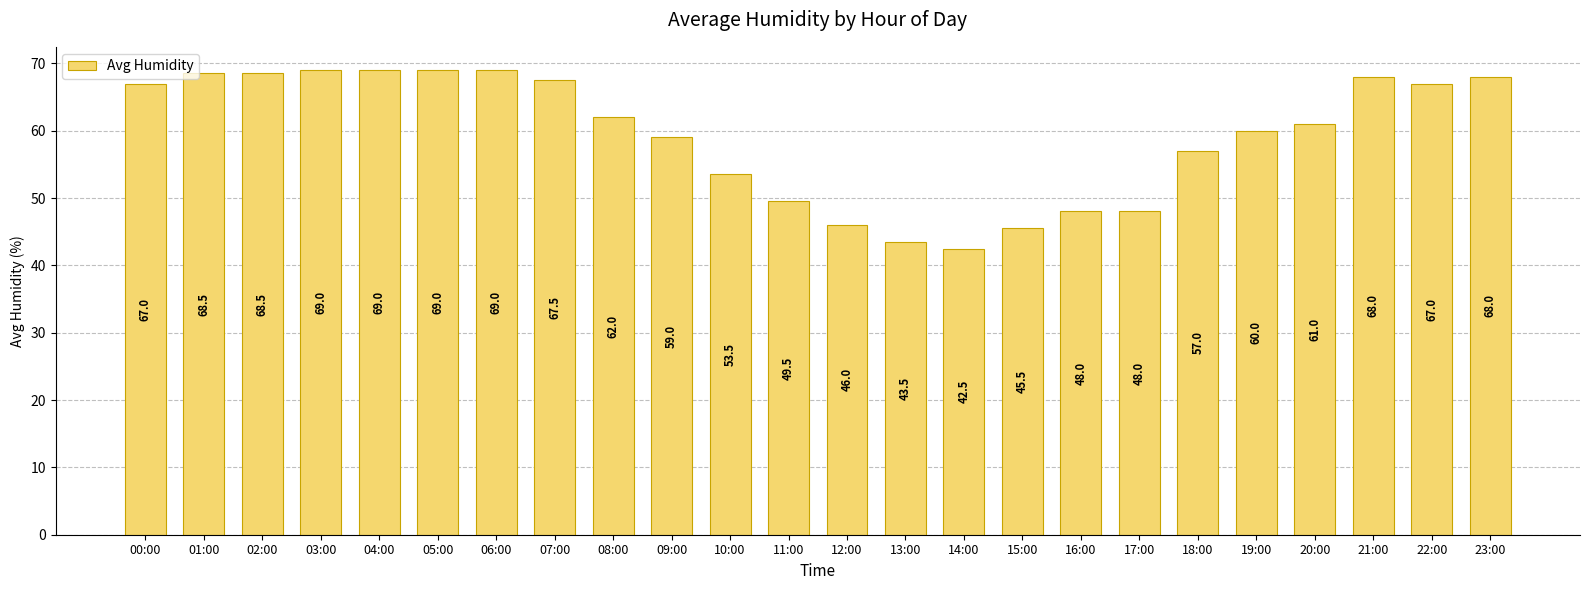

Reading left to right, transcribe all the data shown in this chart.

67.0	68.5	68.5	69.0	69.0	69.0	69.0	67.5	62.0	59.0	53.5	49.5	46.0	43.5	42.5	45.5	48.0	48.0	57.0	60.0	61.0	68.0	67.0	68.0